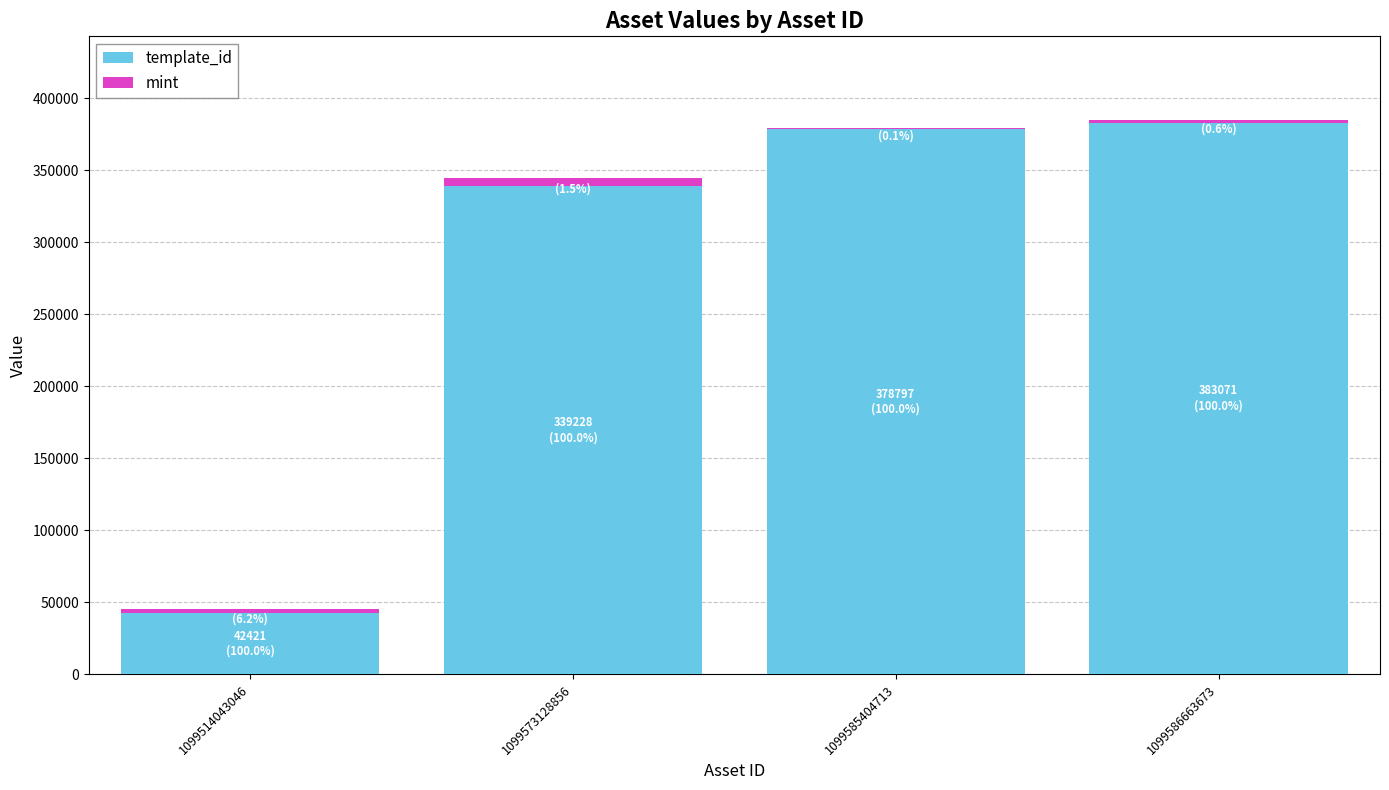

Is it true that template_id equals 575012 at 1099586663673?

False